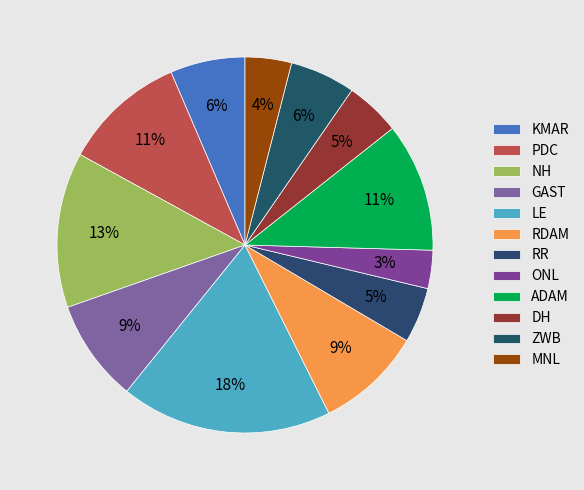

What percentage is the ONL slice, to the nearest percent?

3%